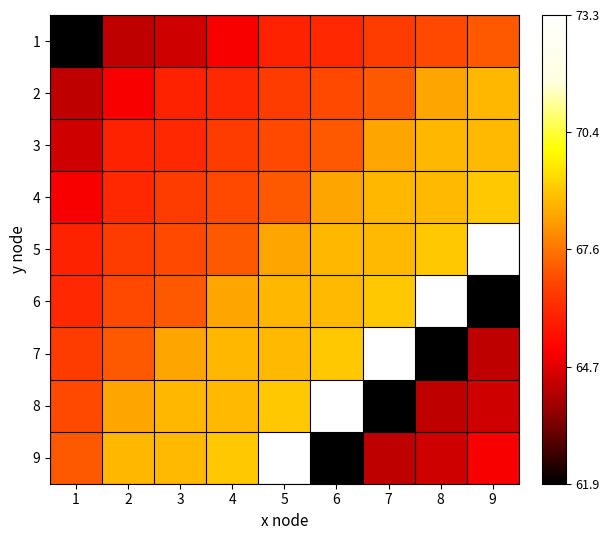

What is the smallest value displayed?

61.9